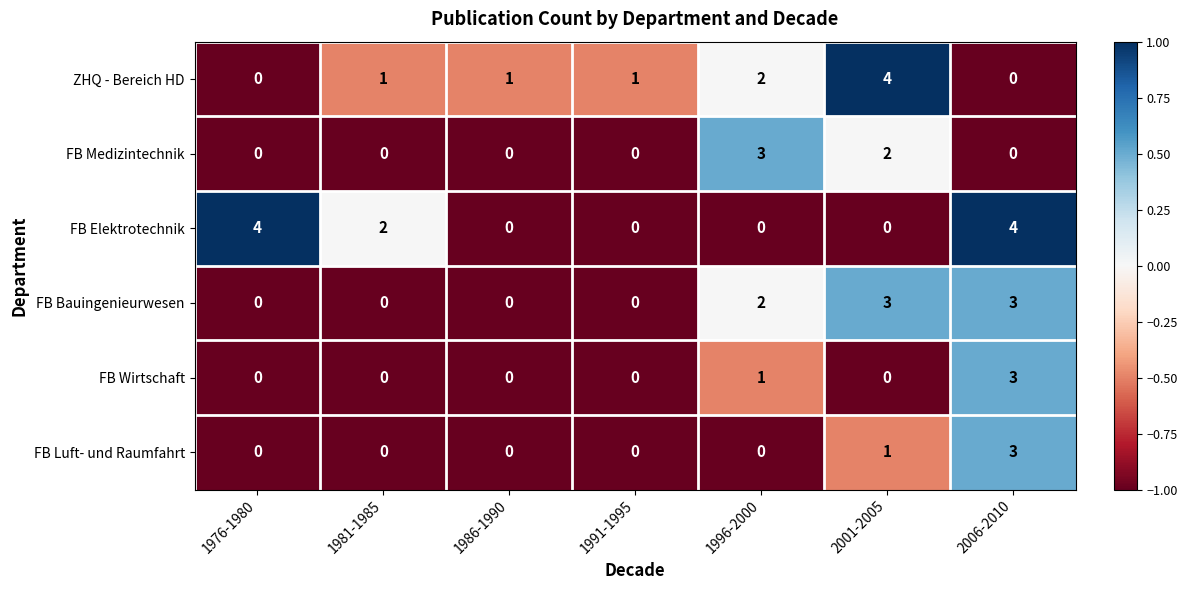

True or false: FB Elektrotechnik has a value of 7 at 1976-1980.

False